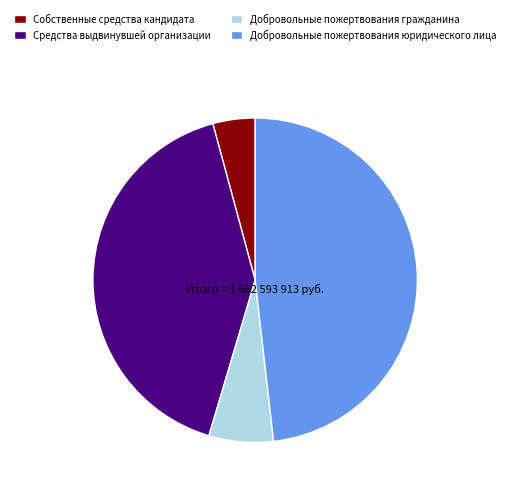

What is the smallest slice in the pie chart?

Собственные средства кандидата